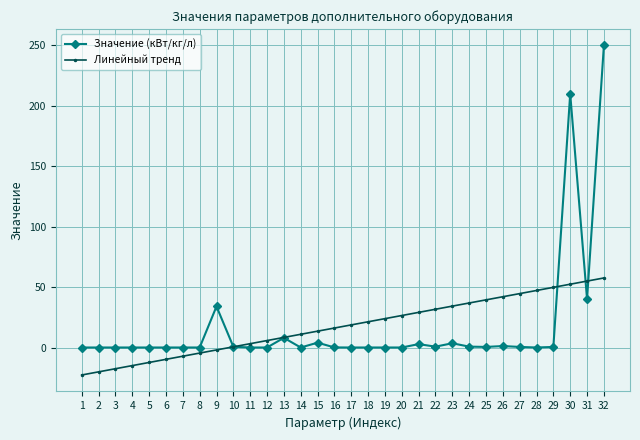

After their last crossing, which series has the higher values: Линейный тренд or Значение (кВт/кг/л)?

Значение (кВт/кг/л)